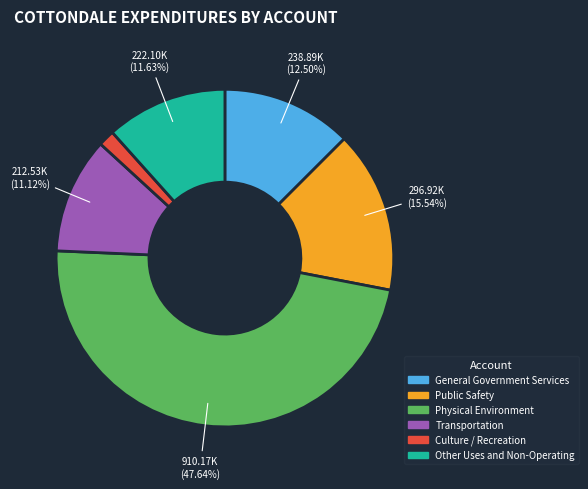

Rank the categories by value from highest to lowest.

Physical Environment, Public Safety, General Government Services, Other Uses and Non-Operating, Transportation, Culture / Recreation